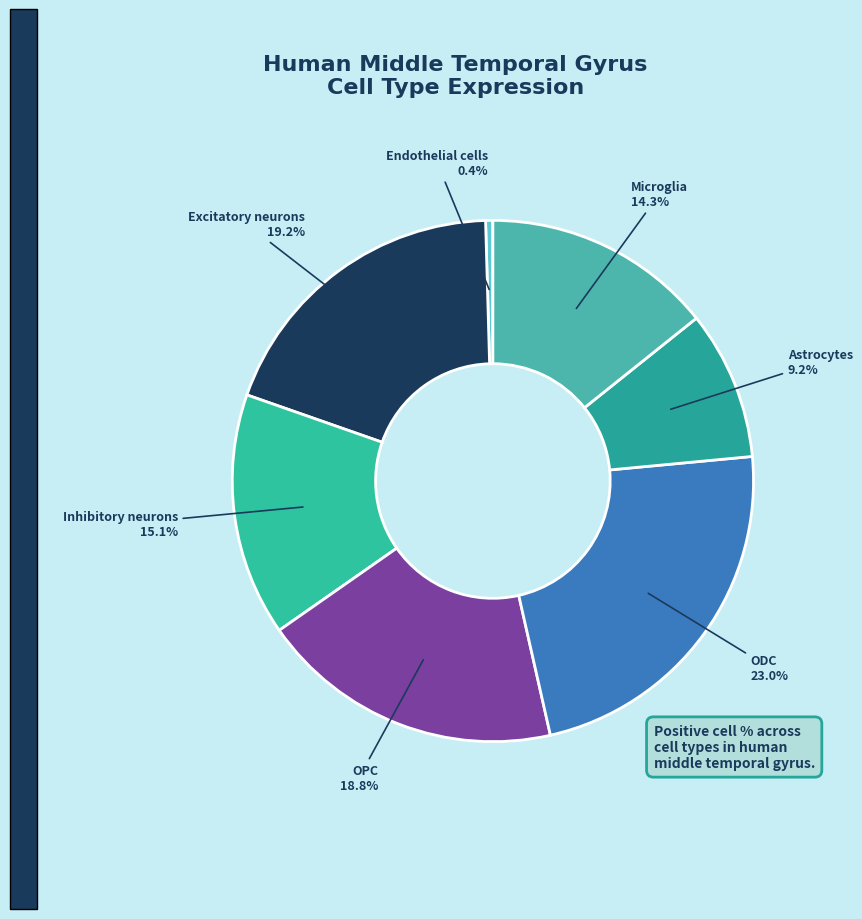

Which slice is the smallest?

Endothelial cells